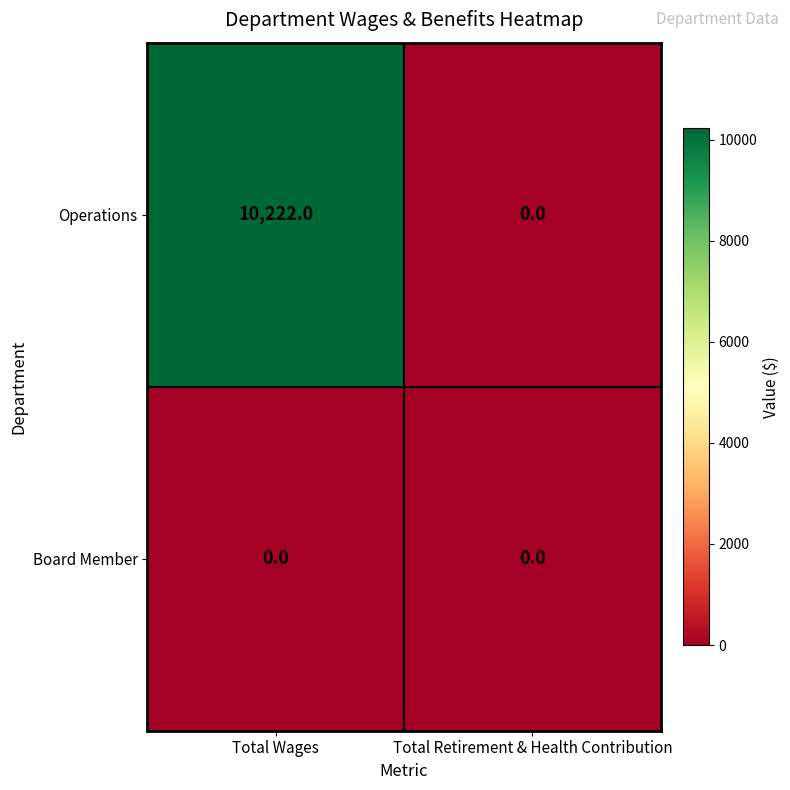

Which series has the largest range (max minus min)?

Operations